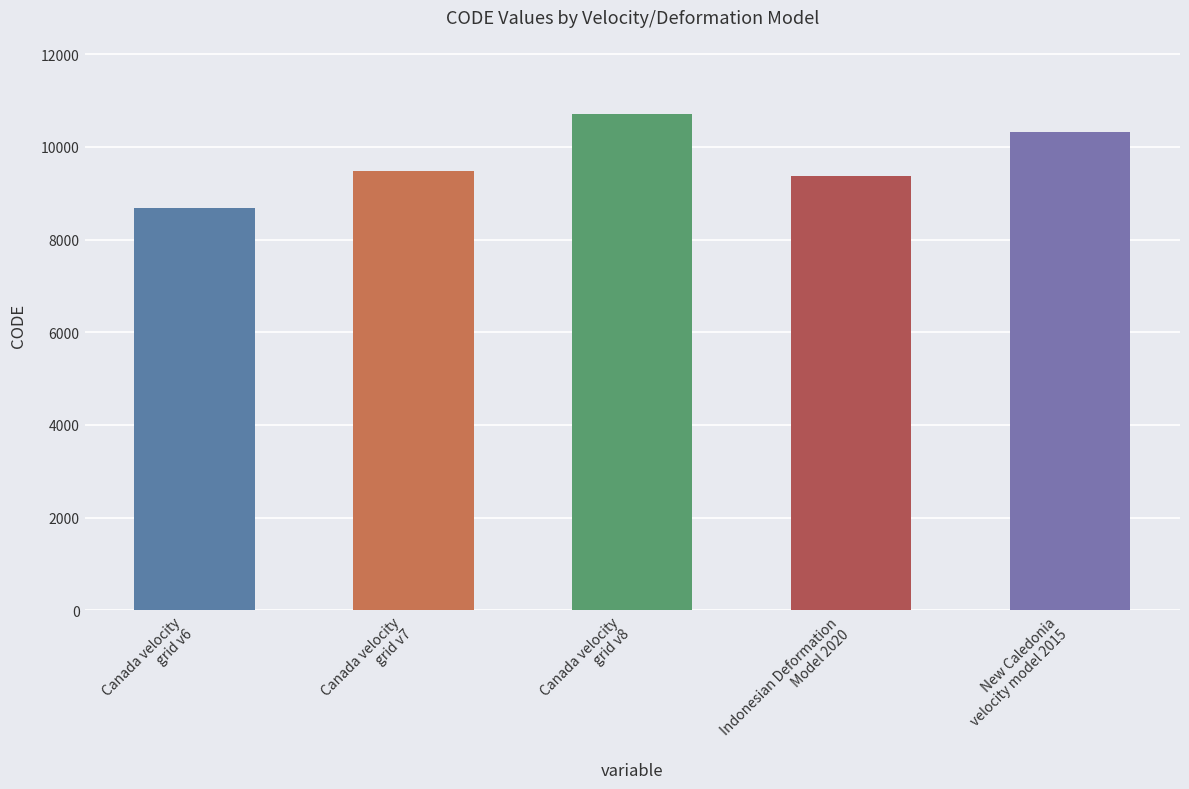

What is the difference between the maximum and minimum values?

2031